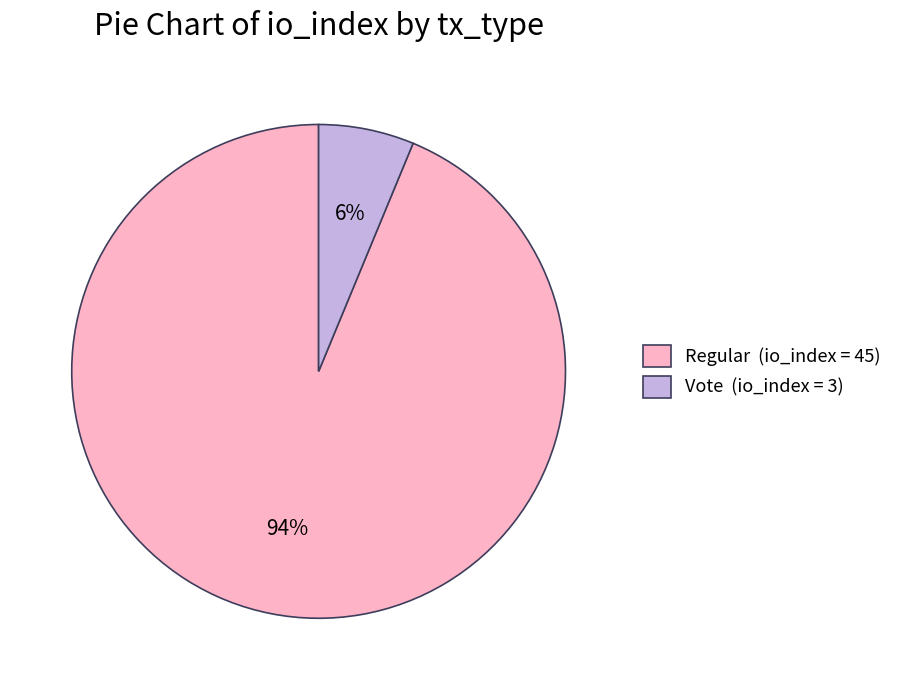

Which has a higher value, Regular (io_index = 45) or Vote (io_index = 3)?

Regular (io_index = 45)